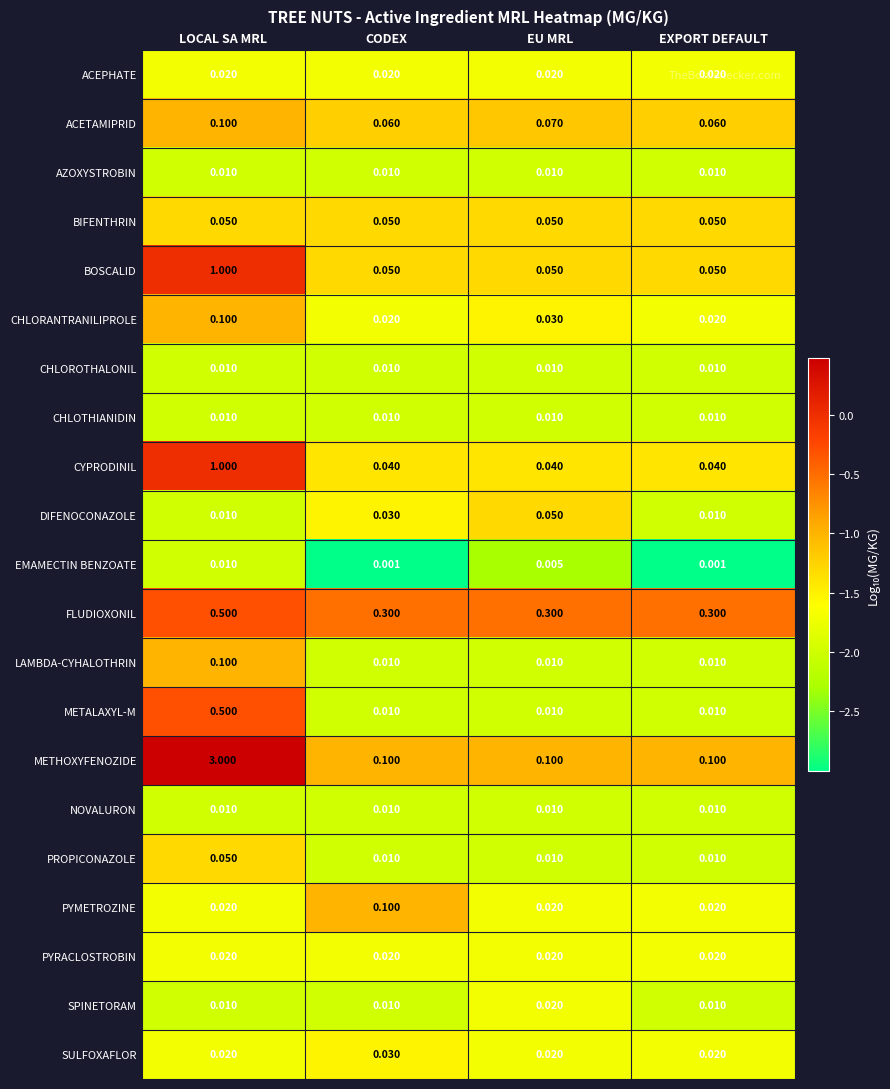

Which series has the widest spread of values?

METHOXYFENOZIDE